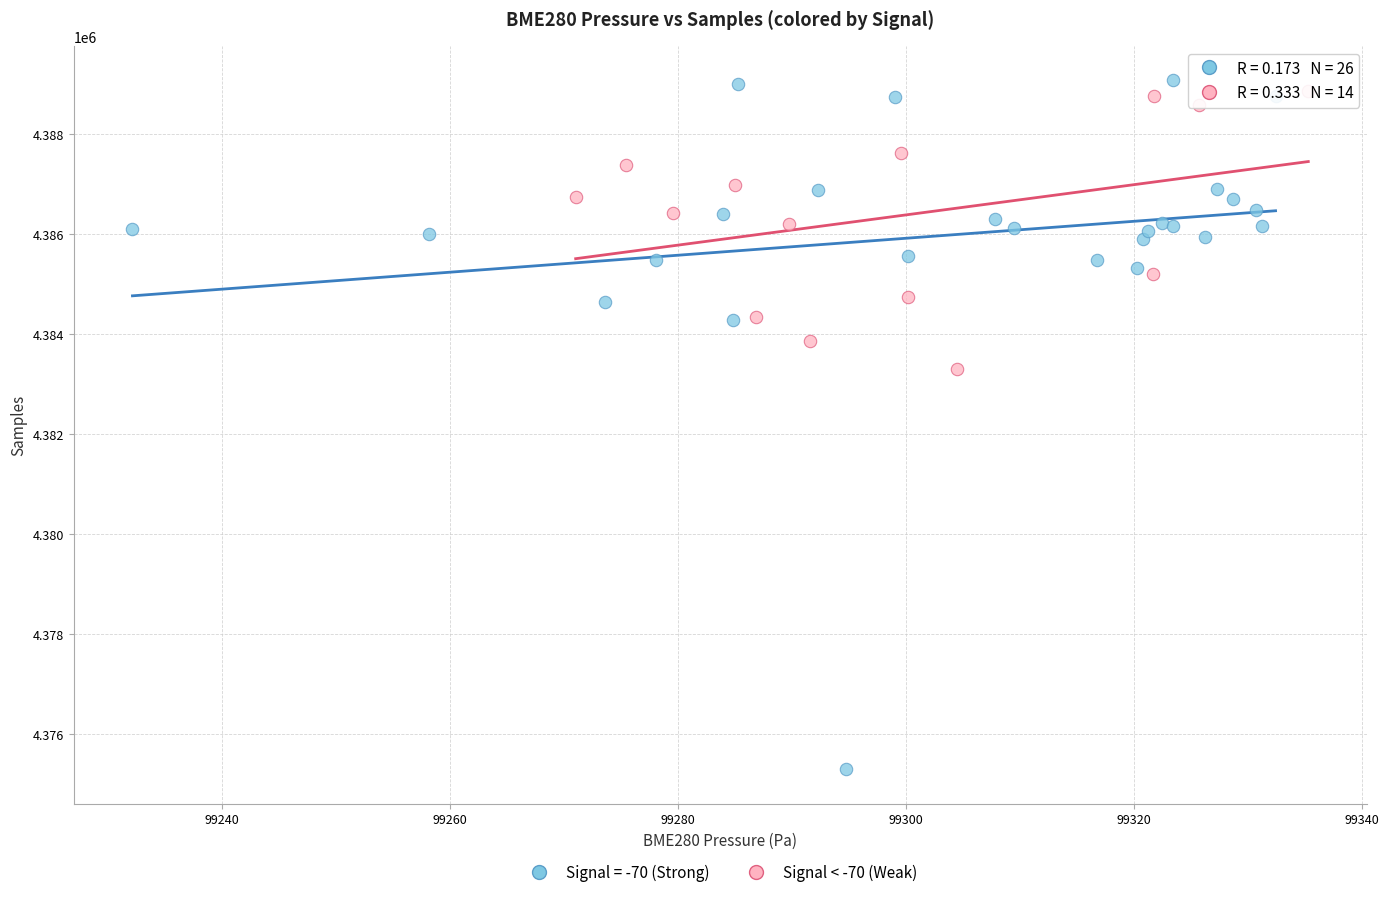

Which series has the widest spread of Y values?

Signal = -70 (Strong)